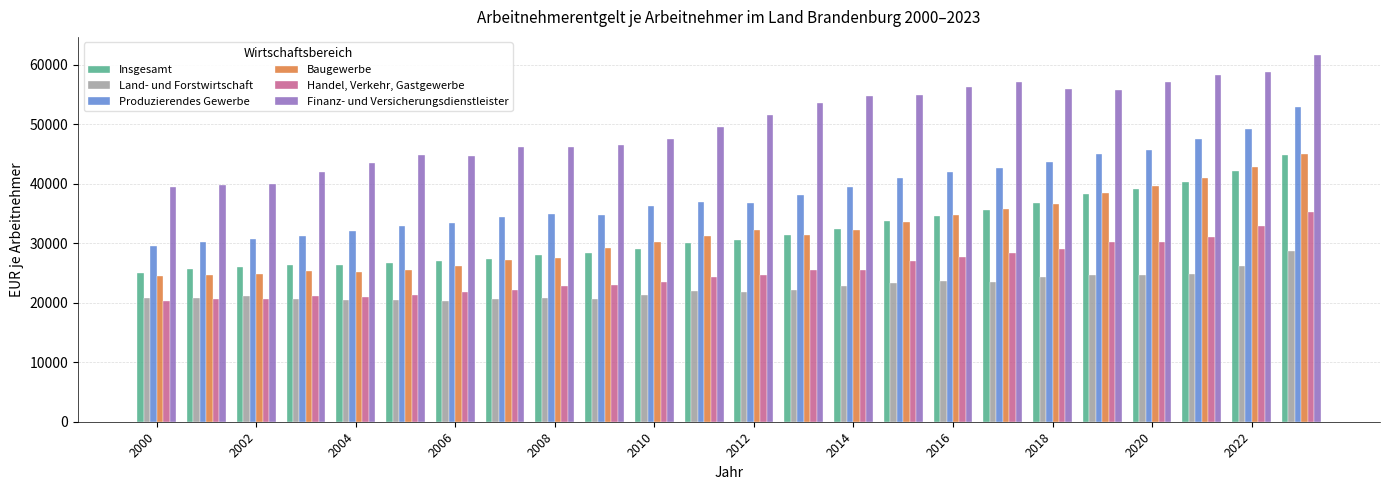

What is the minimum value shown in the chart?

20232